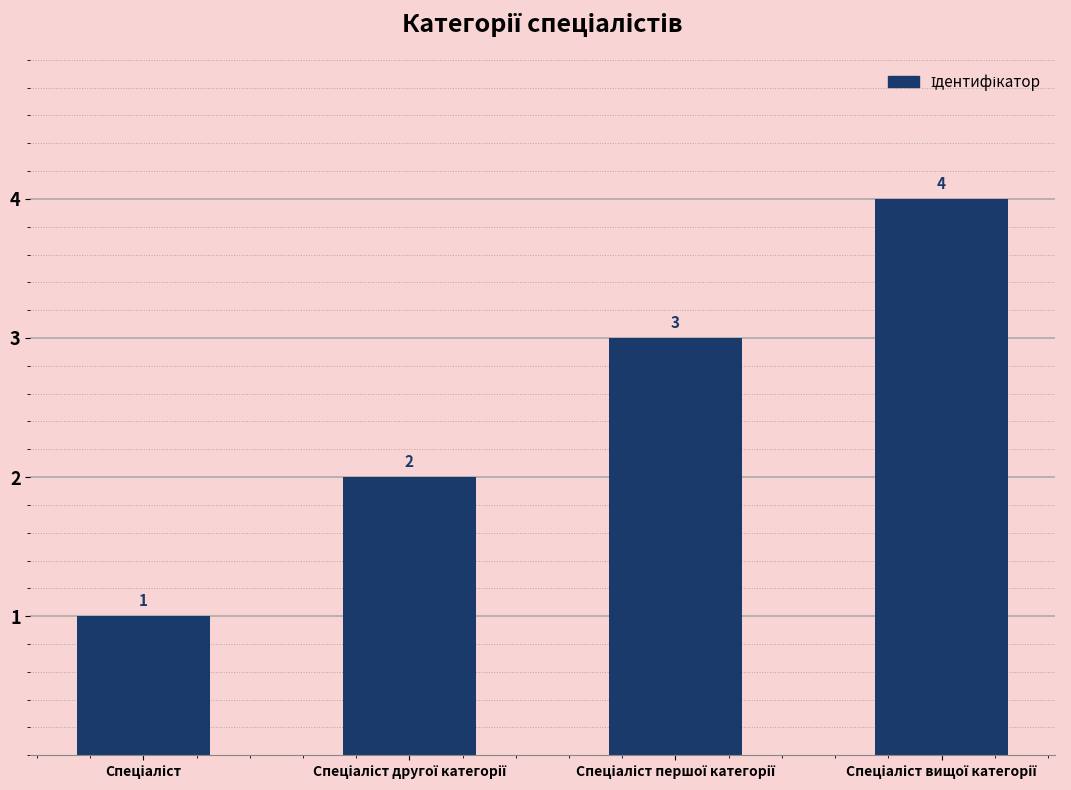

How many data points are less than 3?

2